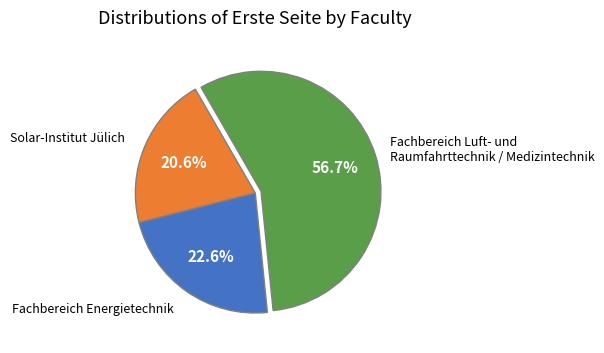

What is the total percentage of Fachbereich Luft- und Raumfahrttechnik / Medizintechnik and Solar-Institut Jülich?

77.4%